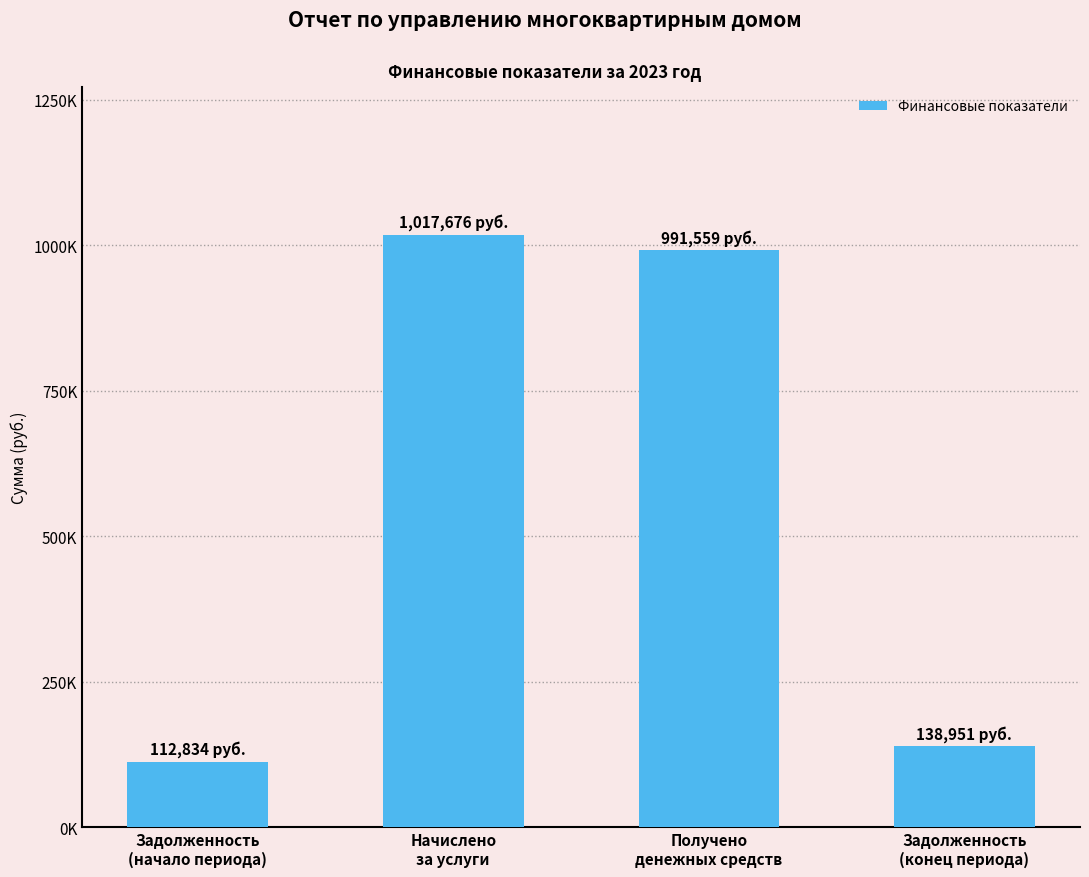

What is the value of the 2nd bar from the left?

1017676.0